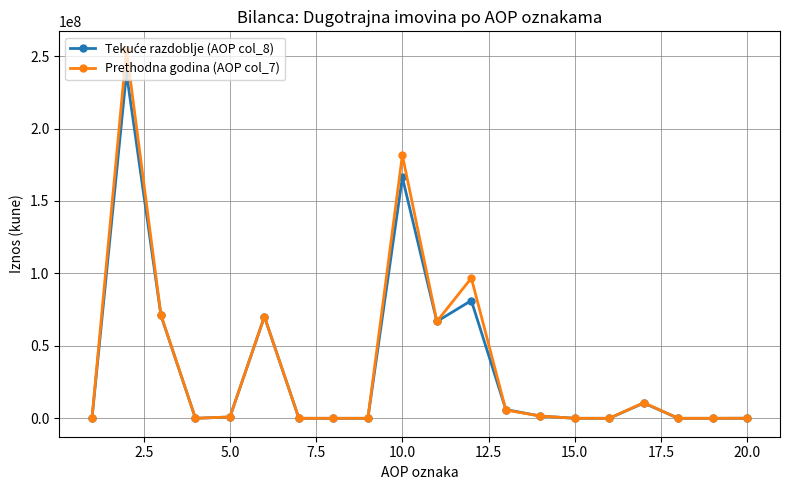

Which series has the widest spread of values?

Prethodna godina (AOP col_7)